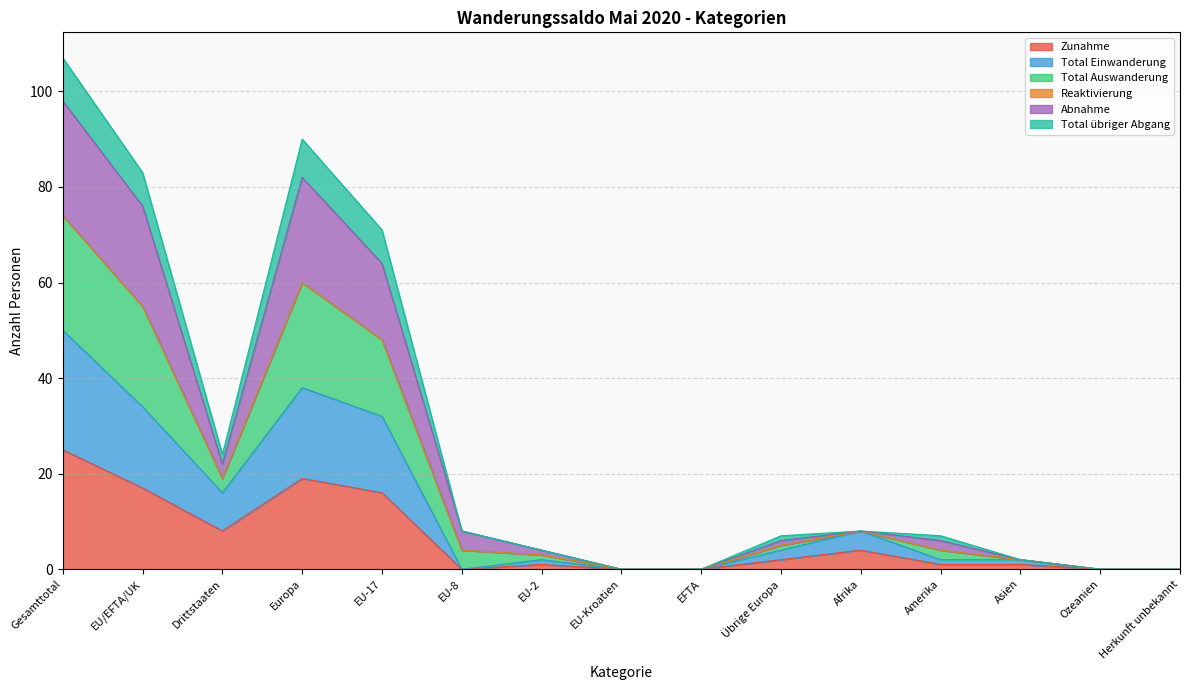

Does the chart have visible grid lines?

Yes